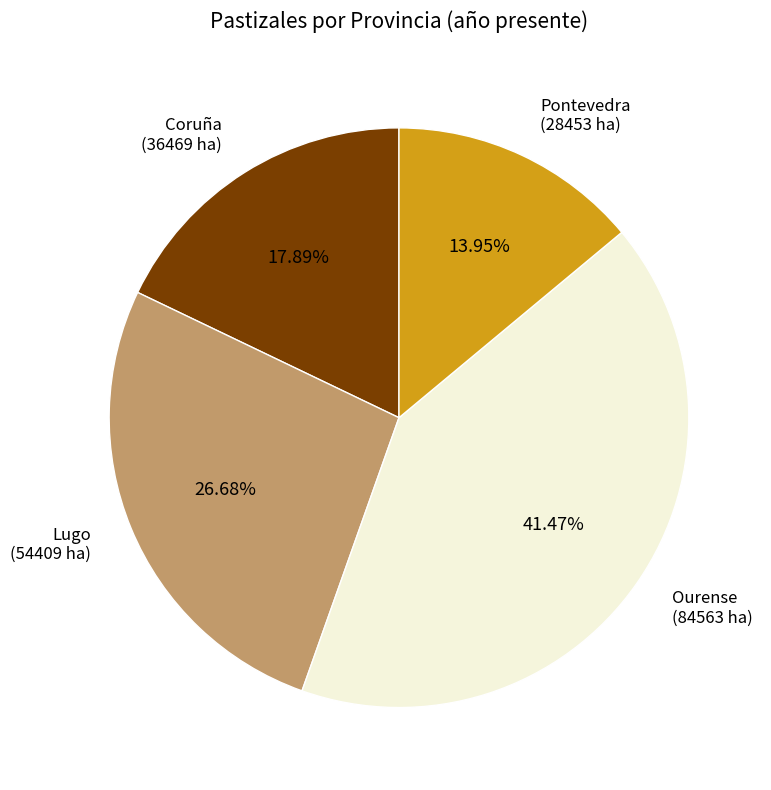

To the nearest percent, what is the difference between the largest and smallest slice percentages?

28%